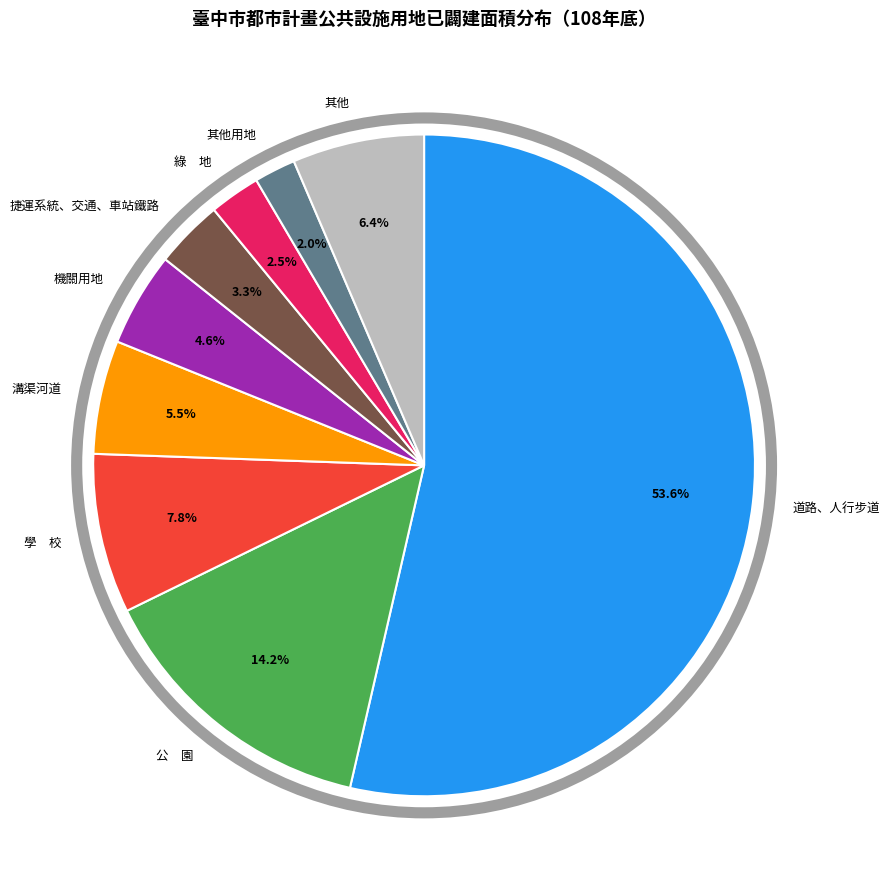

What is the largest slice in the pie chart?

道路、人行步道